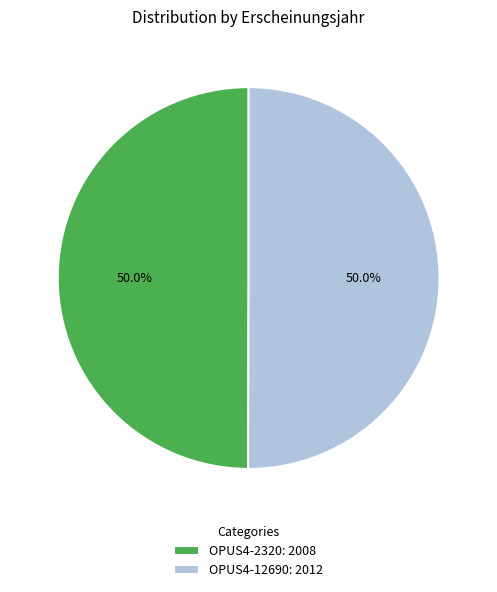

To the nearest percent, what is the average slice percentage?

50%